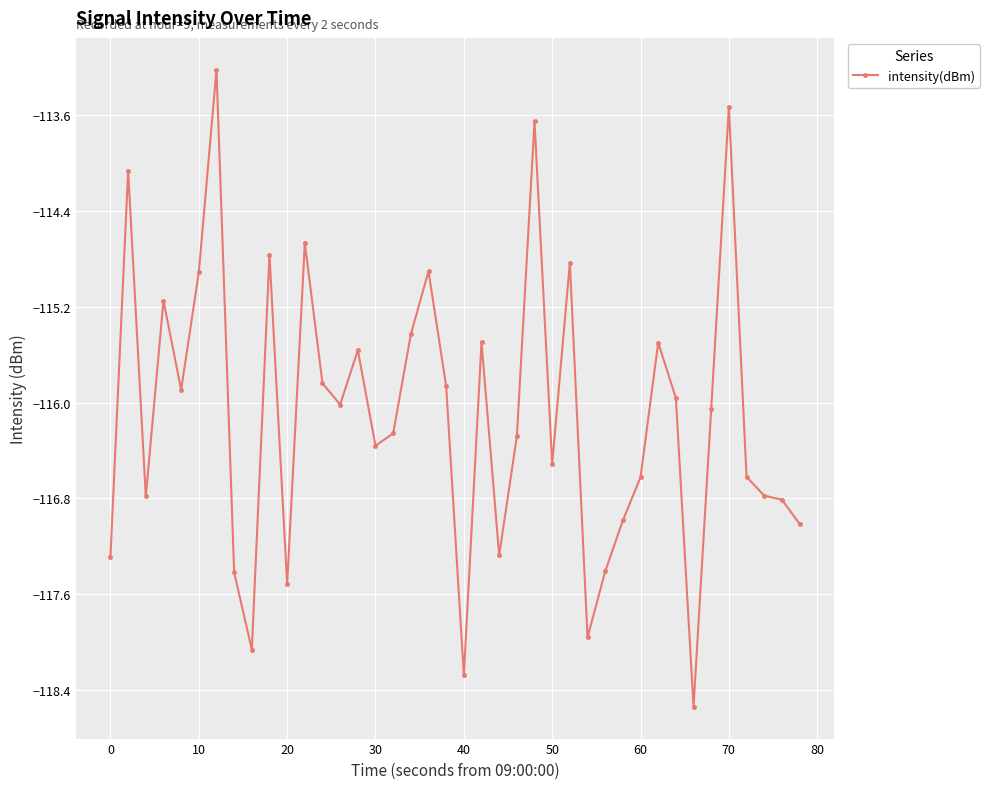

Reading left to right, what are all the values shown in this chart?

-117.3	-114.1	-116.8	-115.2	-115.9	-114.9	-113.2	-117.4	-118.1	-114.8	-117.5	-114.7	-115.8	-116.0	-115.6	-116.4	-116.3	-115.4	-114.9	-115.9	-118.3	-115.5	-117.3	-116.3	-113.7	-116.5	-114.8	-118.0	-117.4	-117.0	-116.6	-115.5	-116.0	-118.5	-116.1	-113.5	-116.6	-116.8	-116.8	-117.0